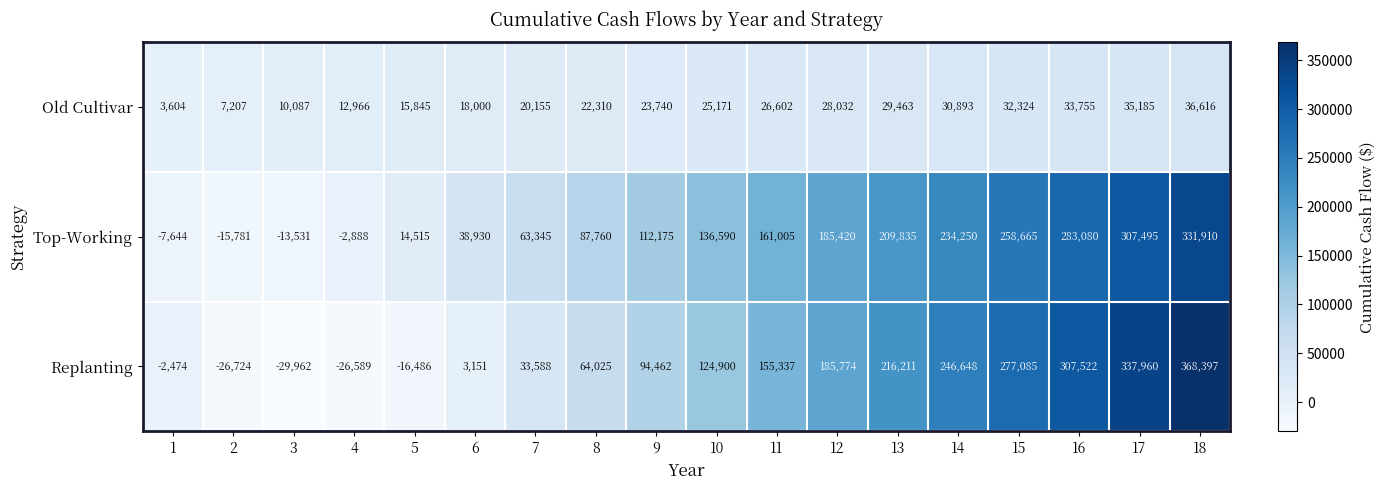

Between 5 and 16, which series saw the biggest shift?

Replanting